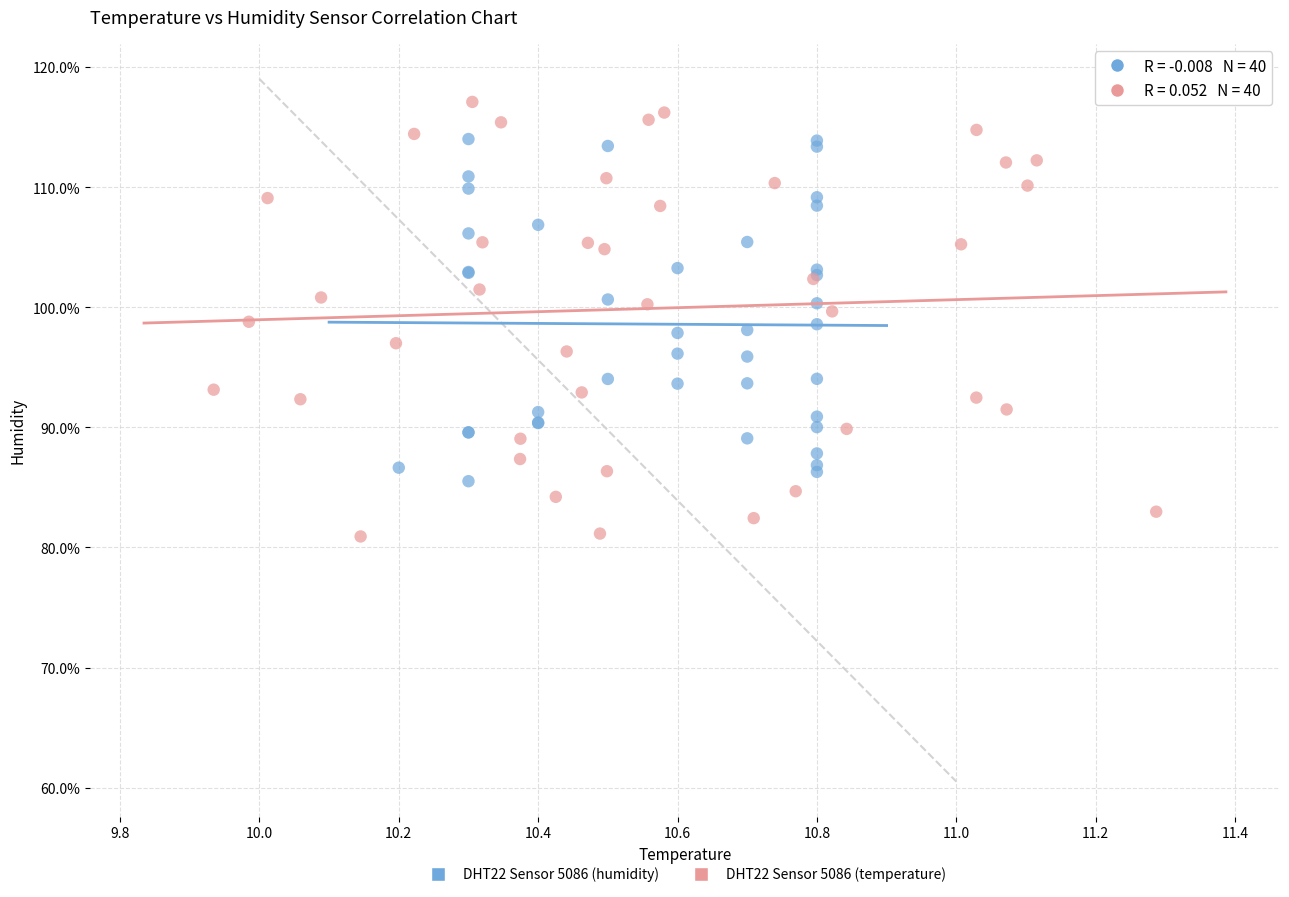

Which series contains the highest Y value?

DHT22 Sensor 5086 (temperature)